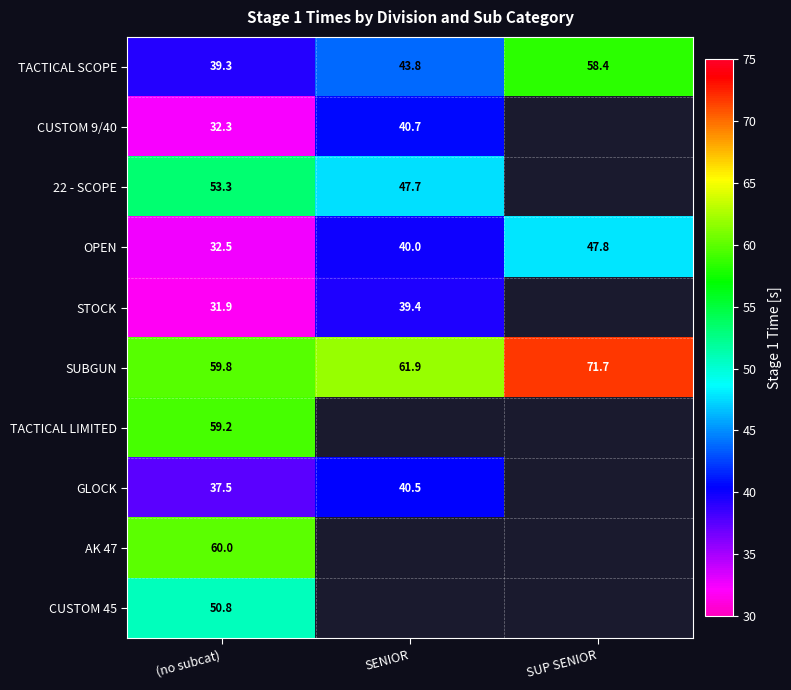

What is the difference between the maximum and minimum values in the TACTICAL SCOPE series?

19.1